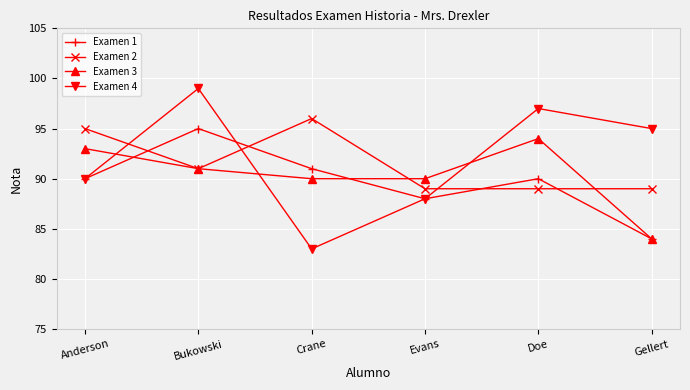

Does the chart have visible grid lines?

Yes